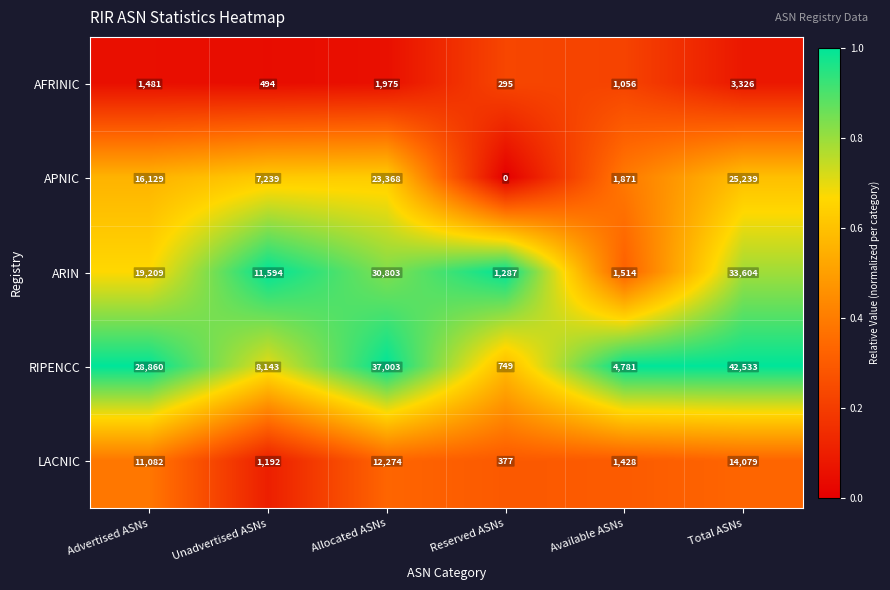

What is the difference between the highest and lowest values at Total ASNs?

39207